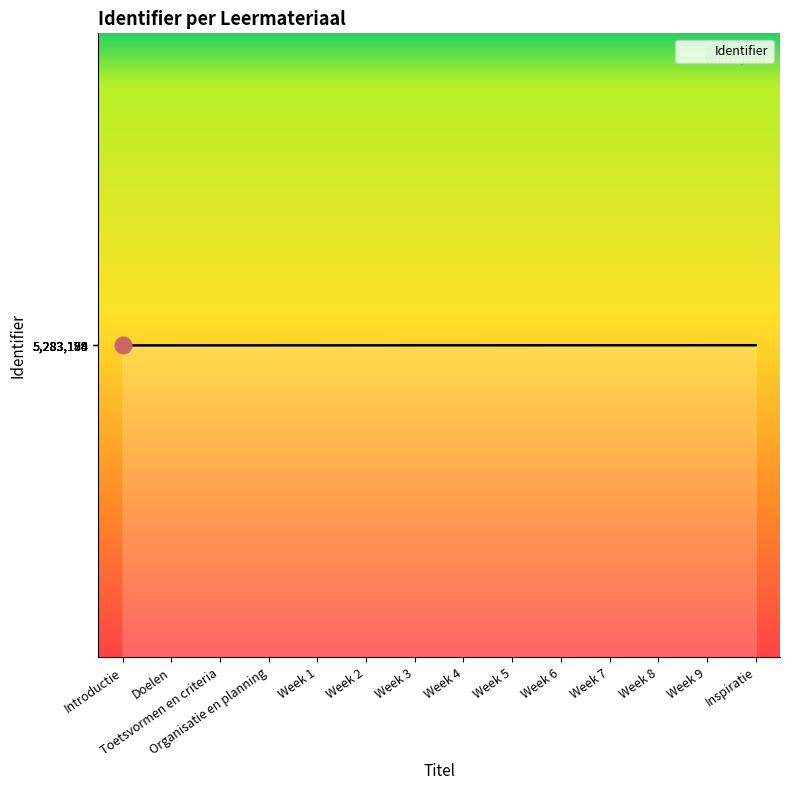

What is the greatest value displayed?

5283199